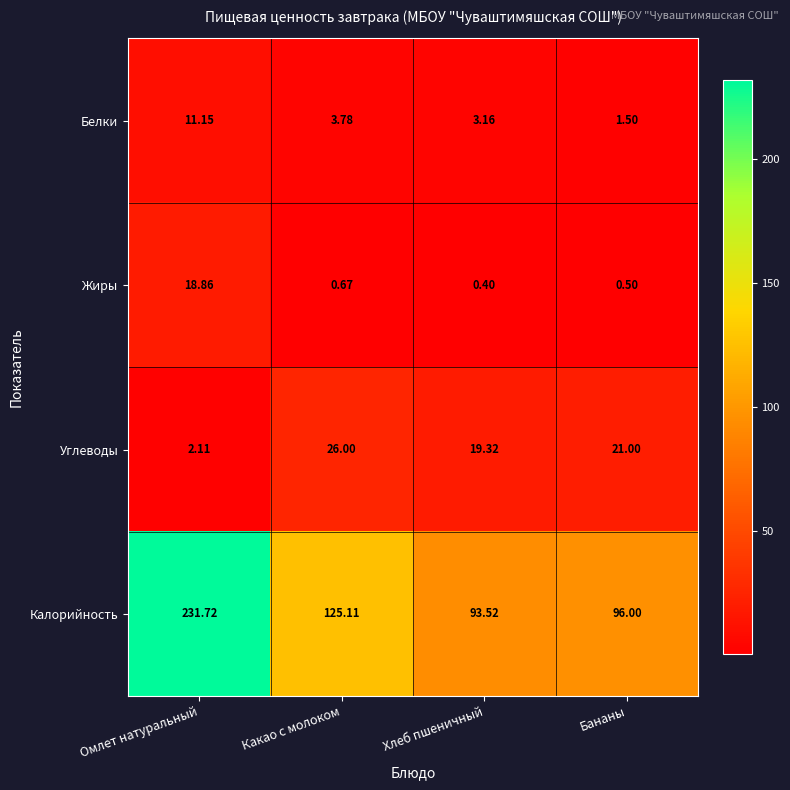

At which label does Углеводы reach its peak?

Какао с молоком